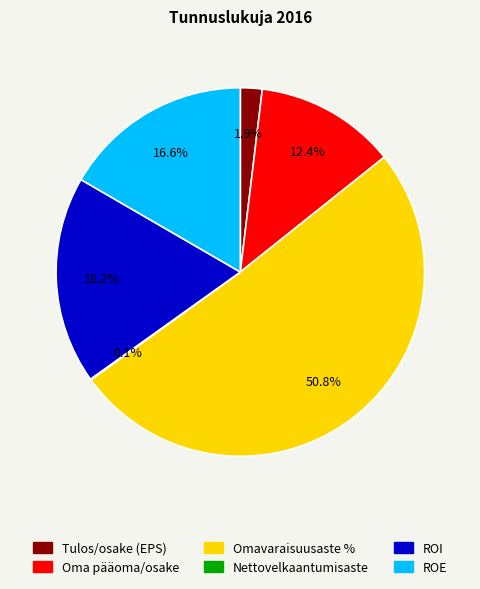

What is the largest slice in the pie chart?

Omavaraisuusaste %